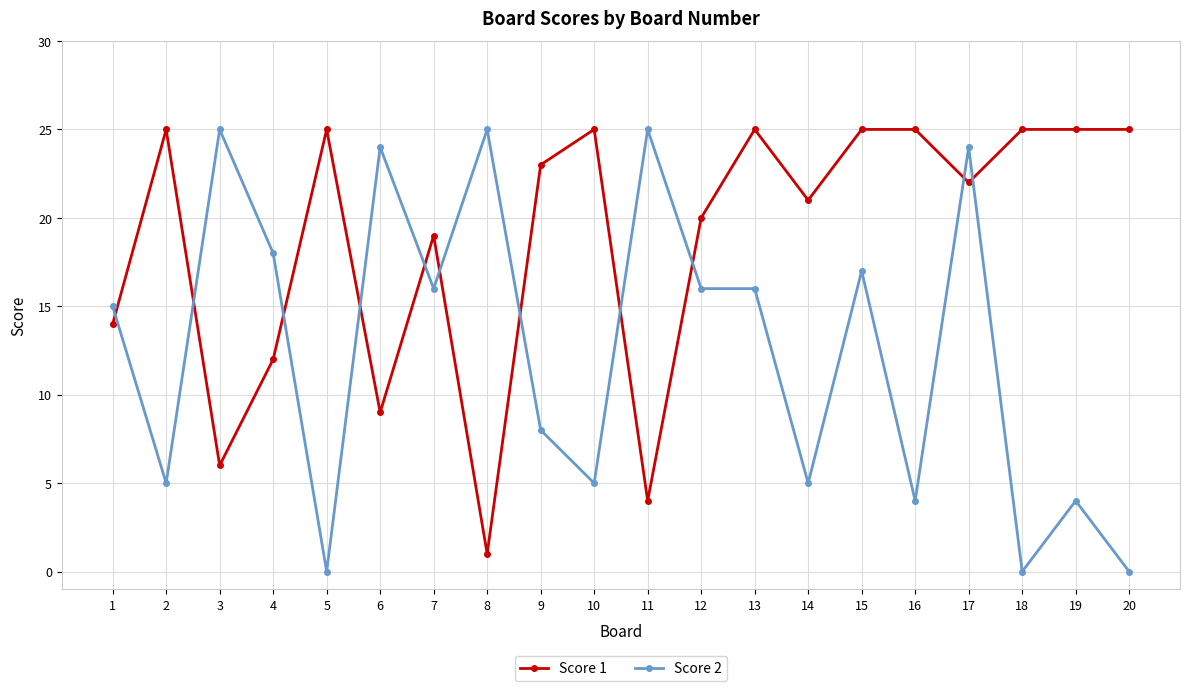

At which category does Score 2 reach its first local valley?

2